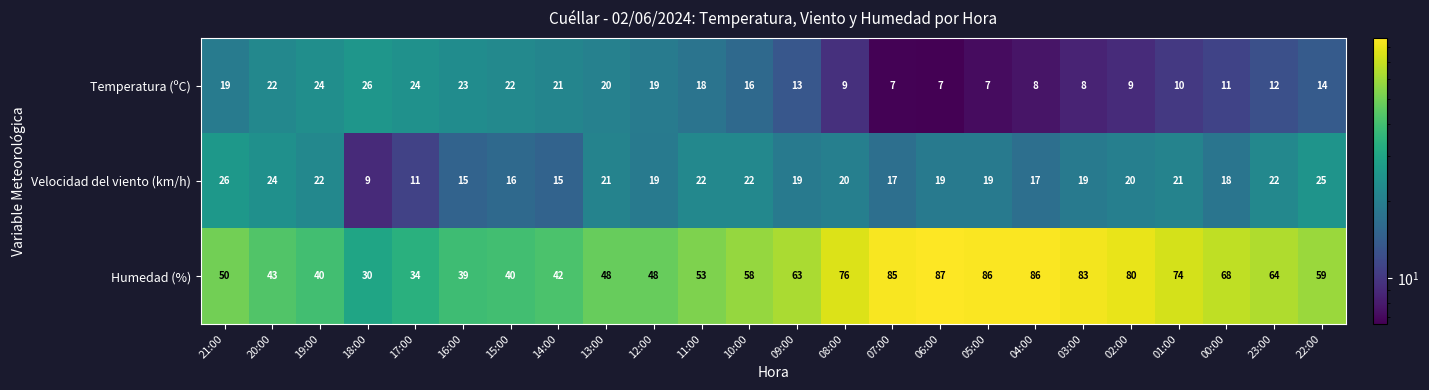

Between 00:00 and 22:00, which series saw the biggest shift?

Humedad (%)